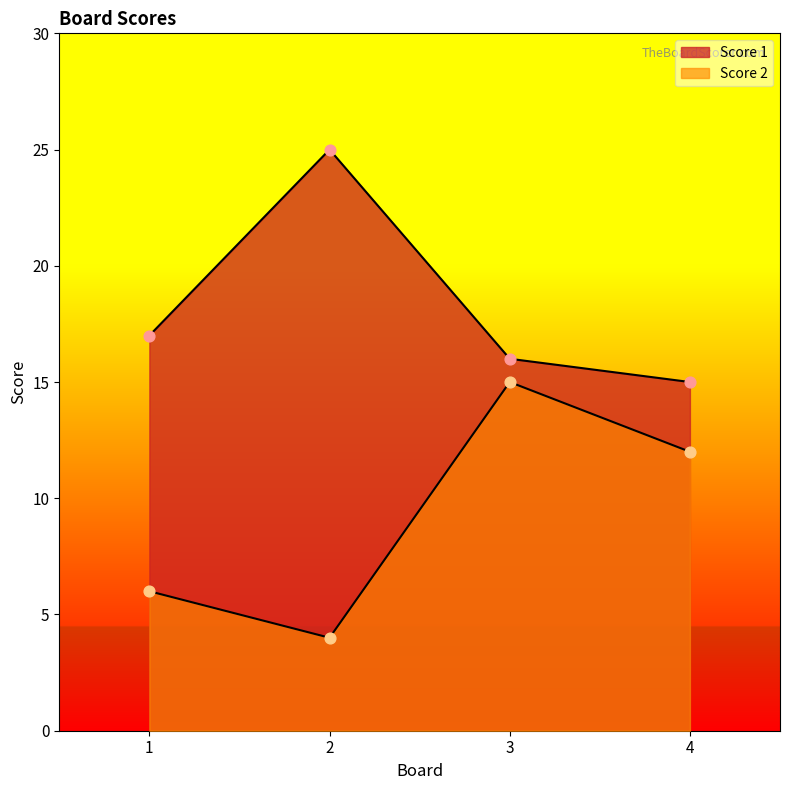

At which category is the sum across all series the highest?

3